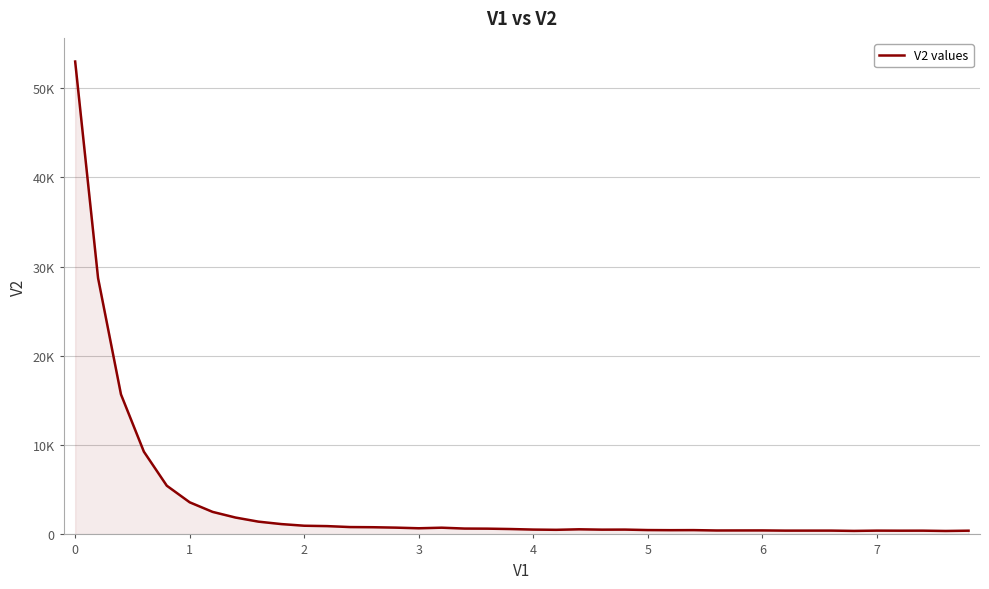

Does the chart display data point markers on the line(s)?

No